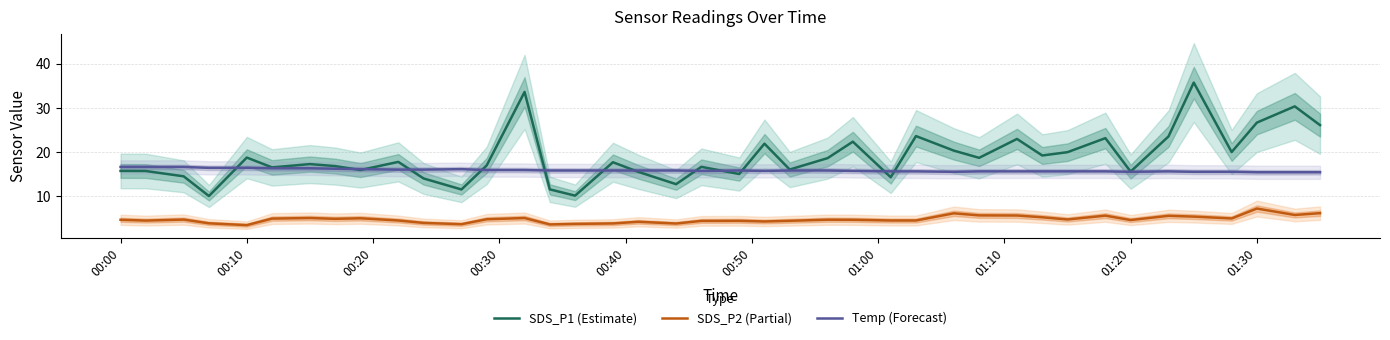

True or false: Temp (Forecast) and SDS_P1 (Estimate) intersect in this chart.

True